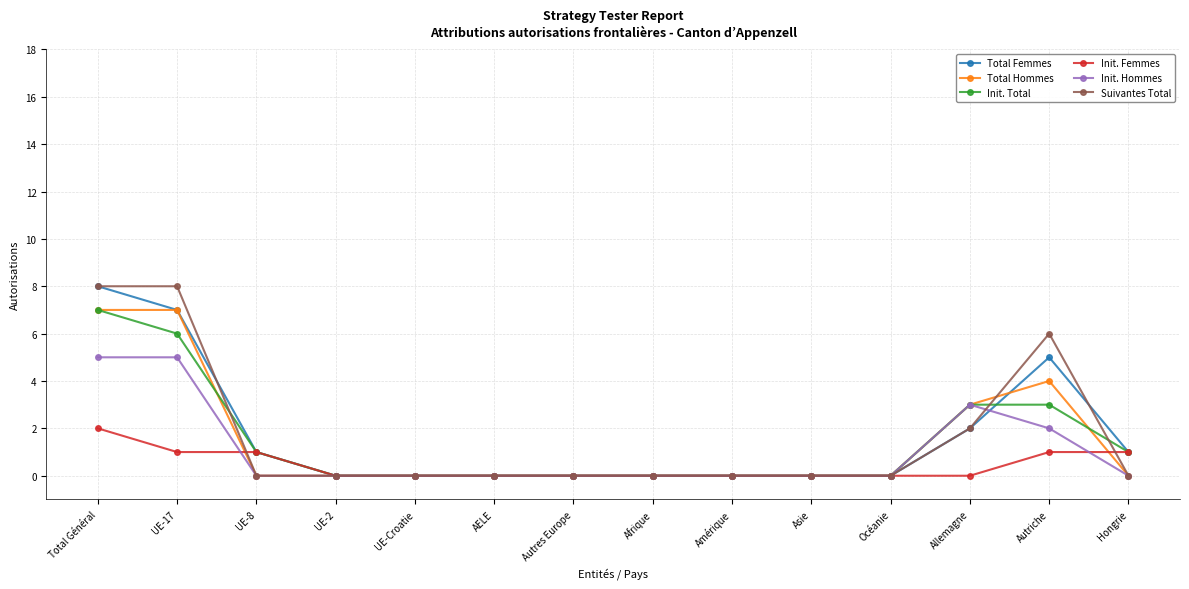

Does the chart have visible grid lines?

Yes